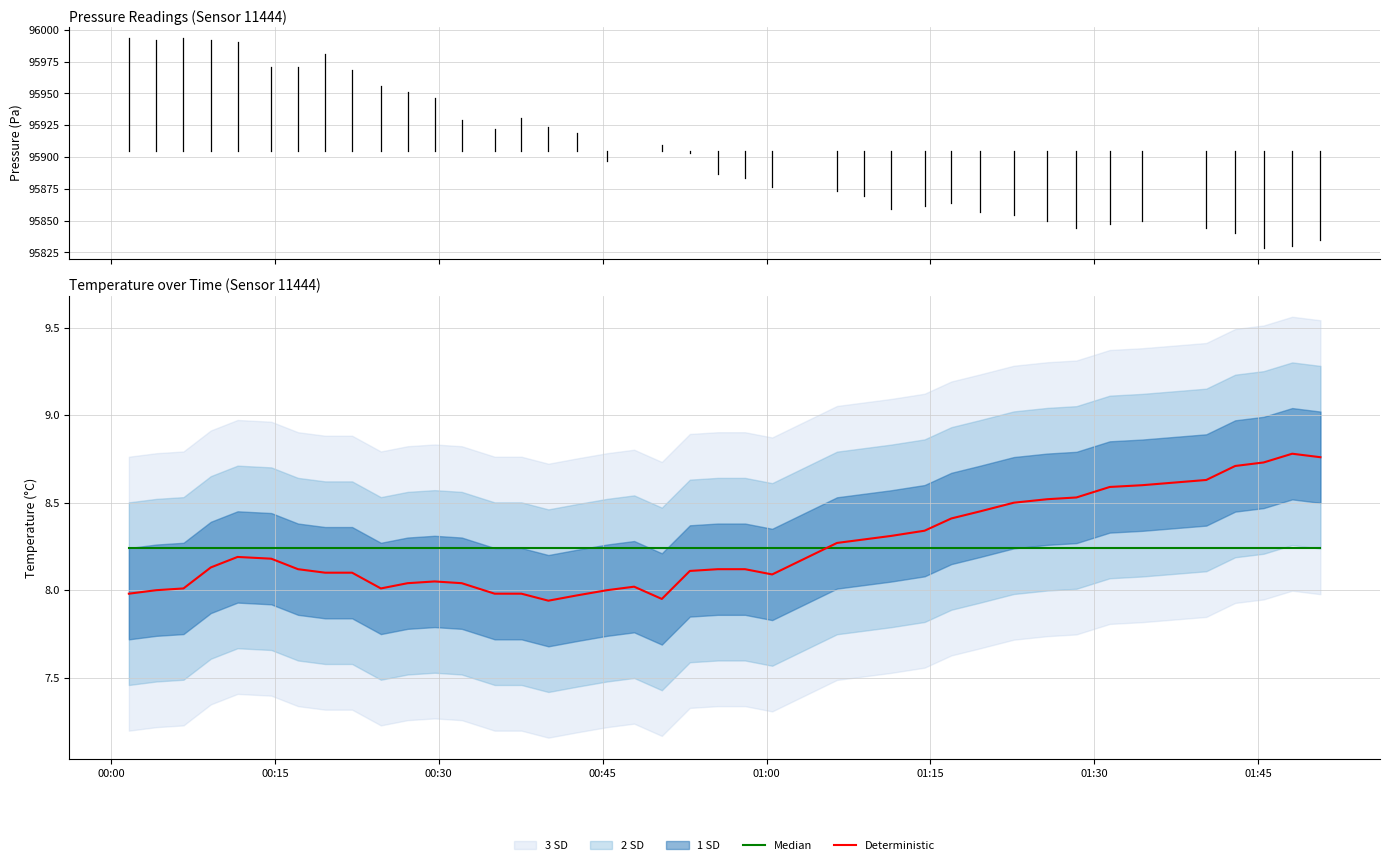

Rank the categories by value from lowest to highest.

2023-03-31T00:40:02, 2023-03-31T00:50:25, 2023-03-31T00:42:38, 2023-03-31T00:01:38, 2023-03-31T00:35:07, 2023-03-31T00:37:34, 2023-03-31T00:04:09, 2023-03-31T00:45:24, 2023-03-31T00:06:38, 2023-03-31T00:24:42, 2023-03-31T00:47:53, 2023-03-31T00:27:09, 2023-03-31T00:32:06, 2023-03-31T00:29:37, 2023-03-31T01:00:31, 2023-03-31T00:19:36, 2023-03-31T00:22:04, 2023-03-31T00:52:59, 2023-03-31T00:17:07, 2023-03-31T00:55:32, 2023-03-31T00:58:02, 2023-03-31T00:09:08, 2023-03-31T00:14:40, 2023-03-31T00:11:35, 2023-03-31T01:06:27, 2023-03-31T01:08:55, 2023-03-31T01:11:23, 2023-03-31T01:14:28, 2023-03-31T01:16:55, 2023-03-31T01:19:31, 2023-03-31T01:22:38, 2023-03-31T01:25:42, 2023-03-31T01:28:22, 2023-03-31T01:31:25, 2023-03-31T01:34:22, 2023-03-31T01:40:15, 2023-03-31T01:42:54, 2023-03-31T01:45:30, 2023-03-31T01:50:42, 2023-03-31T01:48:07